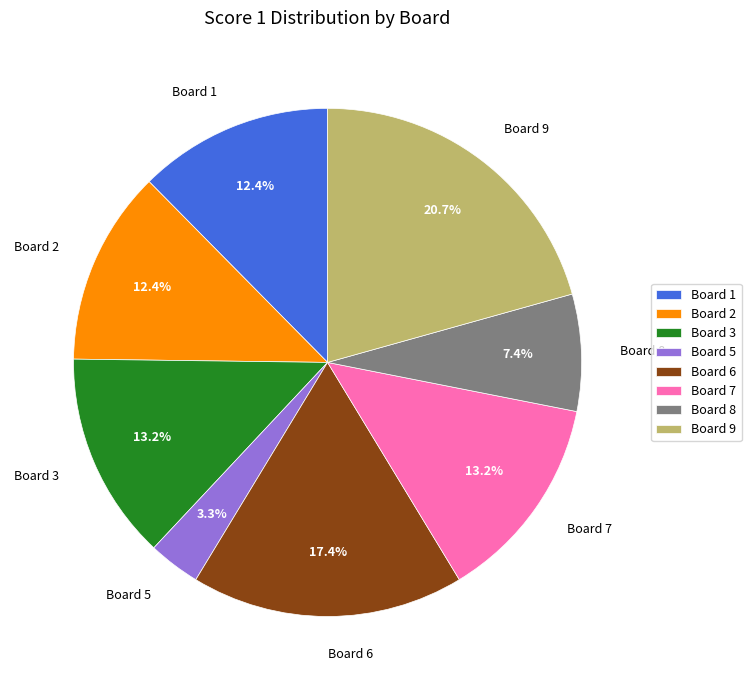

What percentage do Board 5 and Board 7 together represent?

16.5%